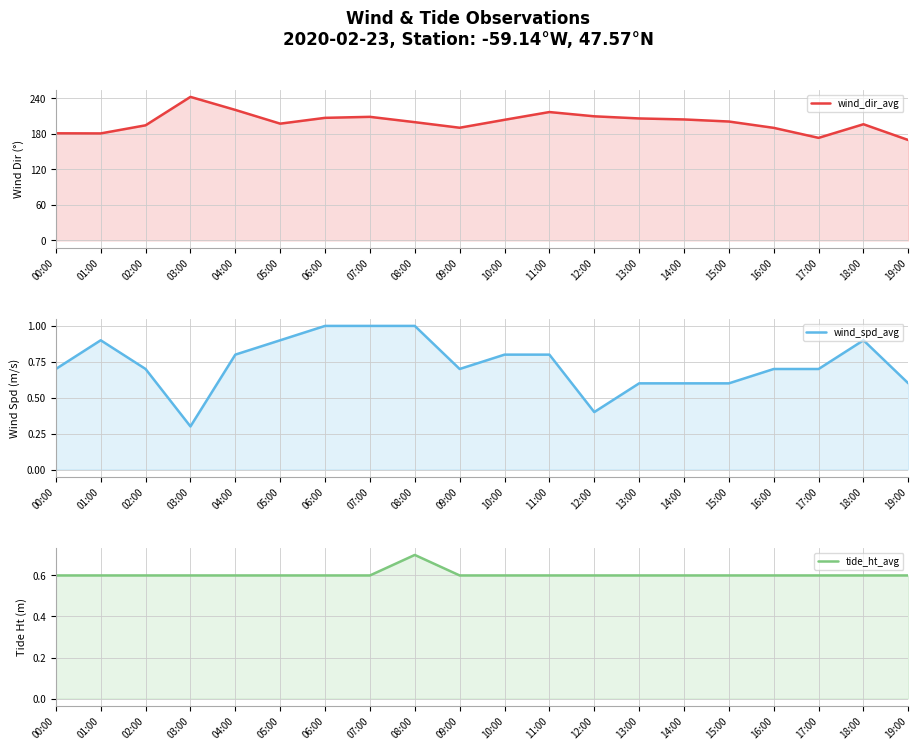

How many values in the wind_dir_avg series exceed 200?

10